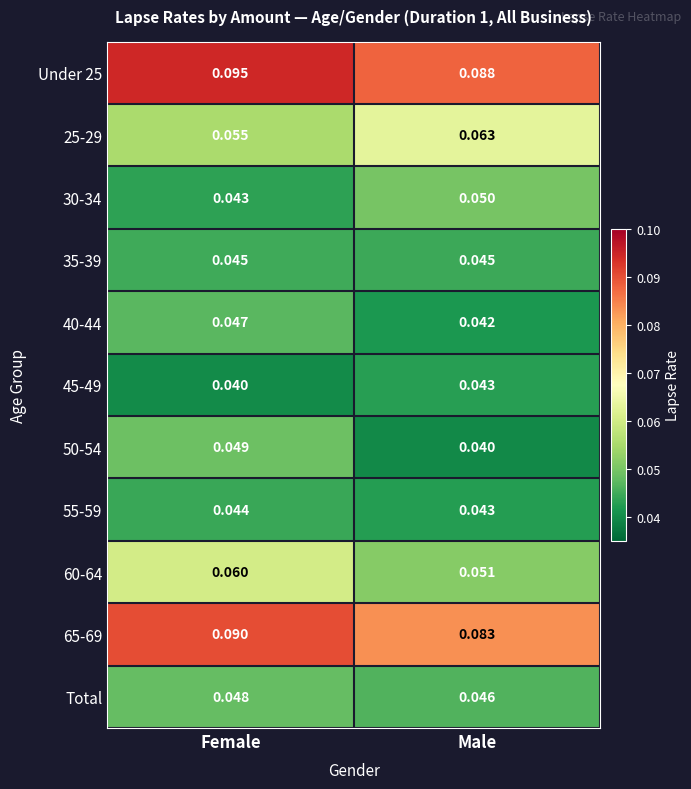

At which category is the sum across all series the highest?

Female